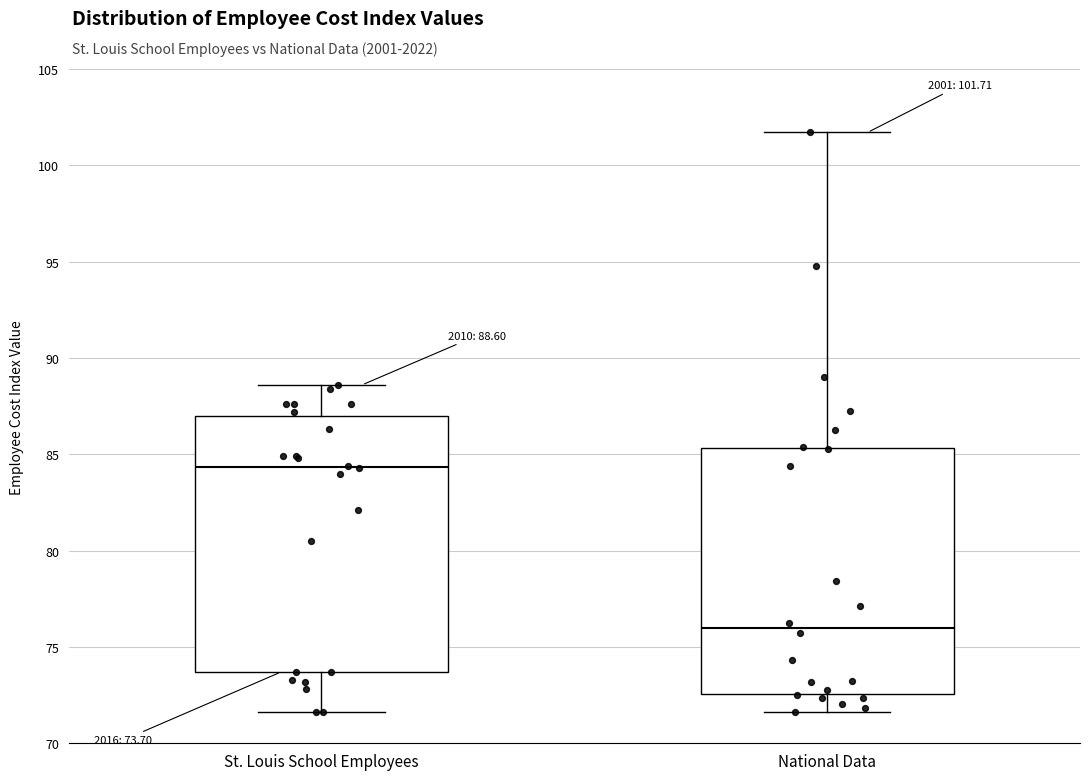

Which box has the highest median line?

St. Louis School Employees